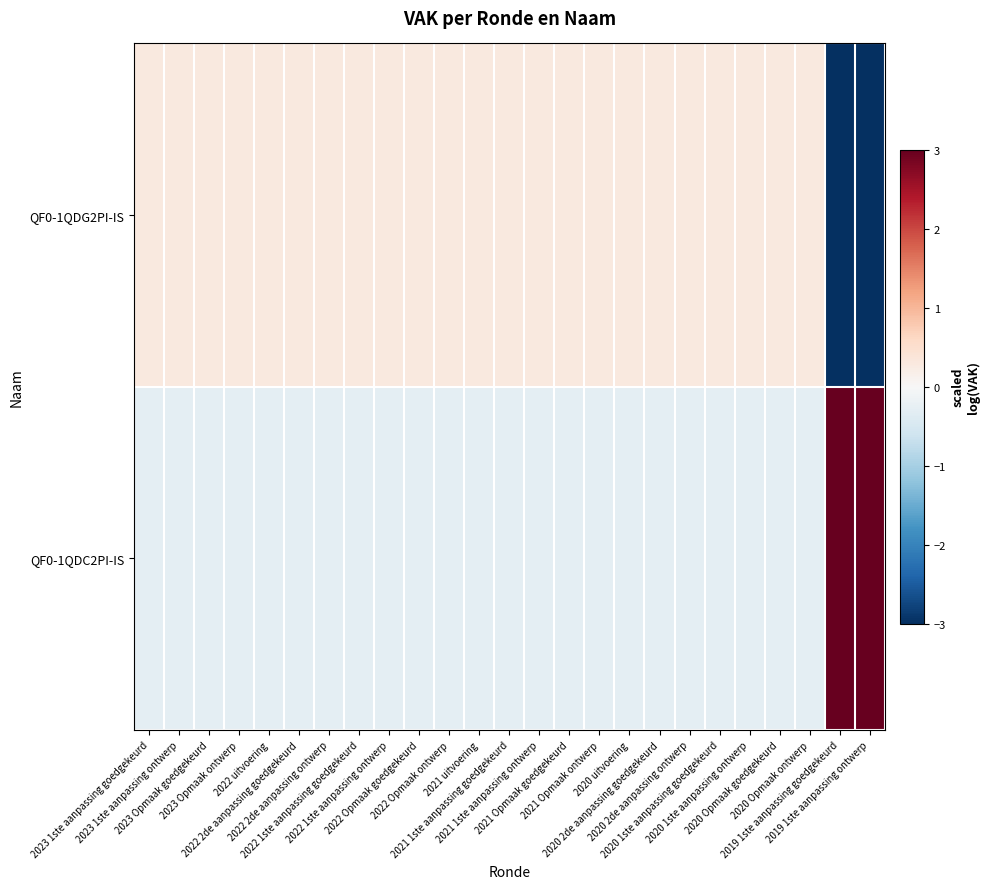

What is the greatest value displayed?

3.3